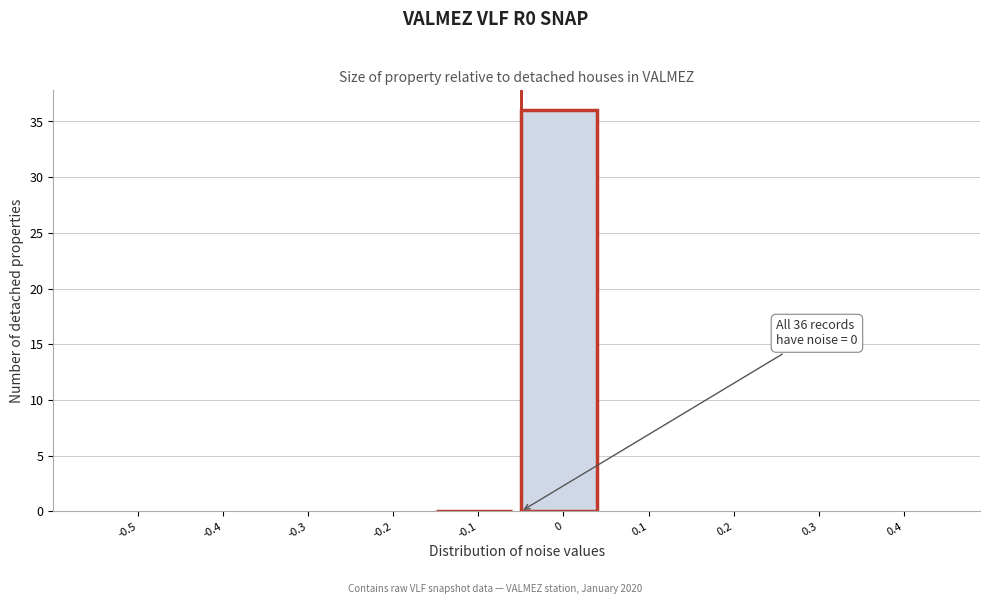

Reading right to left, list all the values displayed in this chart.

0.4=0	0.3=0	0.2=0	0.1=0	0=36	-0.1=0	-0.2=0	-0.3=0	-0.4=0	-0.5=0